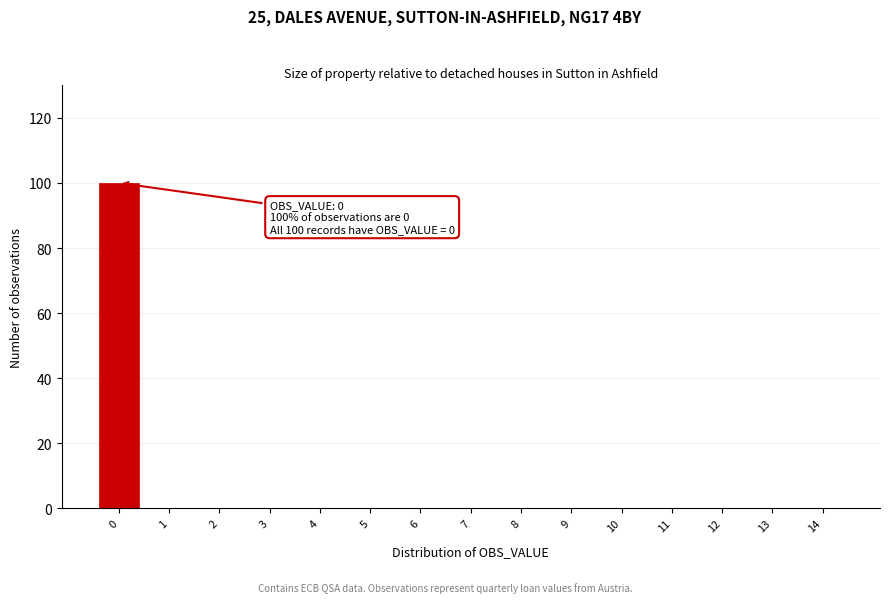

Reading left to right, extract all data points from this chart.

0=100	1=0	2=0	3=0	4=0	5=0	6=0	7=0	8=0	9=0	10=0	11=0	12=0	13=0	14=0